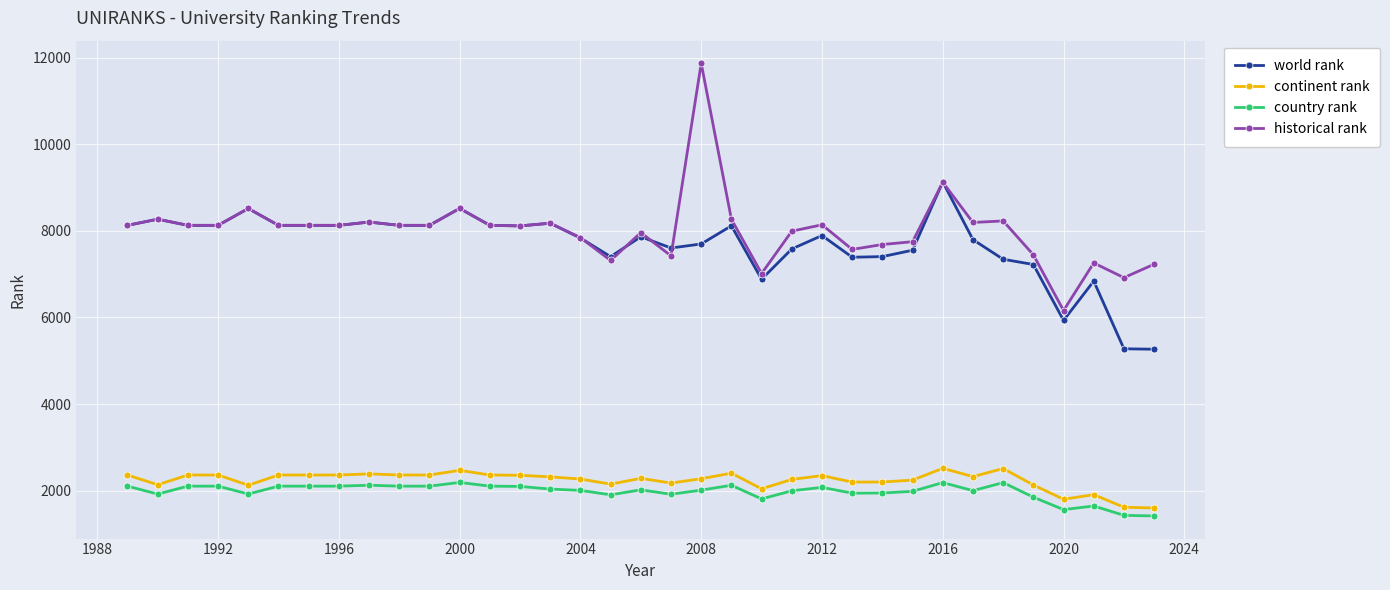

At how many categories does at least one series exceed 3980?

35